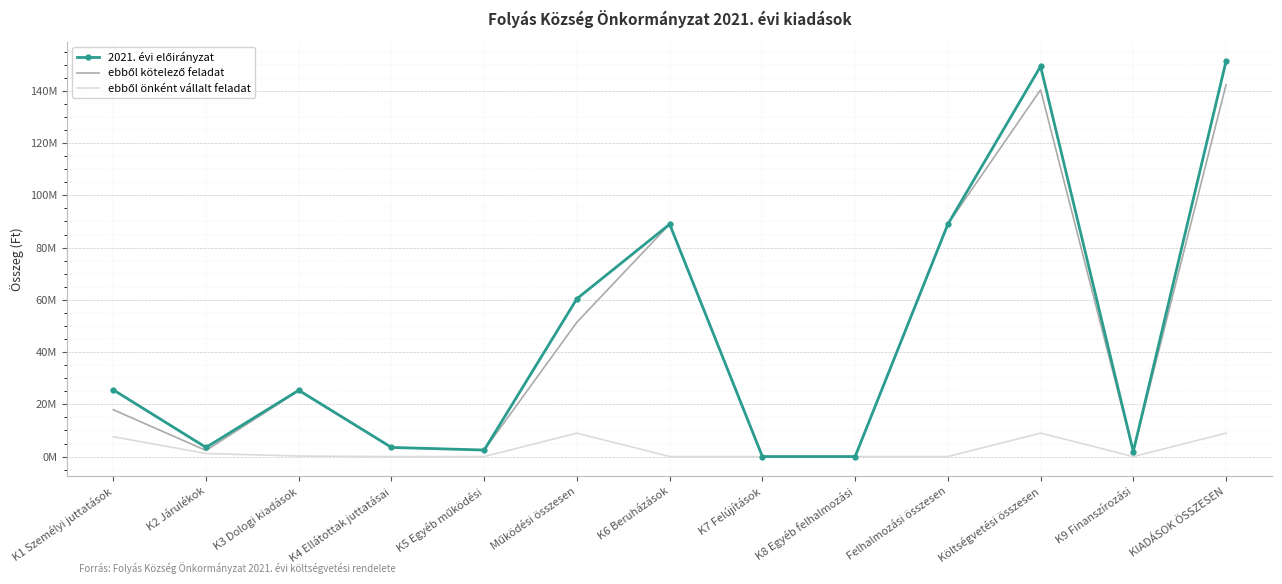

Reading left to right, extract all data points from this chart.

2021. évi előirányzat: K1 Személyi juttatások=25533160	K2 Járulékok=3502733	K3 Dologi kiadások=25393039	K4 Ellátottak juttatásai=3500000	K5 Egyéb működési=2500000	Működési összesen=60428932	K6 Beruházások=88952242	K7 Felújítások=0	K8 Egyéb felhalmozási=0	Felhalmozási összesen=88952242	Költségvetési összesen=149381174	K9 Finanszírozási=1936742	KIADÁSOK ÖSSZESEN=151317916
ebből kötelező feladat: K1 Személyi juttatások=17933160	K2 Járulékok=2324733	K3 Dologi kiadások=25193039	K4 Ellátottak juttatásai=3500000	K5 Egyéb működési=2500000	Működési összesen=51450932	K6 Beruházások=88952242	K7 Felújítások=0	K8 Egyéb felhalmozási=0	Felhalmozási összesen=88952242	Költségvetési összesen=140403174	K9 Finanszírozási=1936742	KIADÁSOK ÖSSZESEN=142339916
ebből önként vállalt feladat: K1 Személyi juttatások=7600000	K2 Járulékok=1178000	K3 Dologi kiadások=200000	K4 Ellátottak juttatásai=0	K5 Egyéb működési=0	Működési összesen=8978000	K6 Beruházások=0	K7 Felújítások=0	K8 Egyéb felhalmozási=0	Felhalmozási összesen=0	Költségvetési összesen=8978000	K9 Finanszírozási=0	KIADÁSOK ÖSSZESEN=8978000